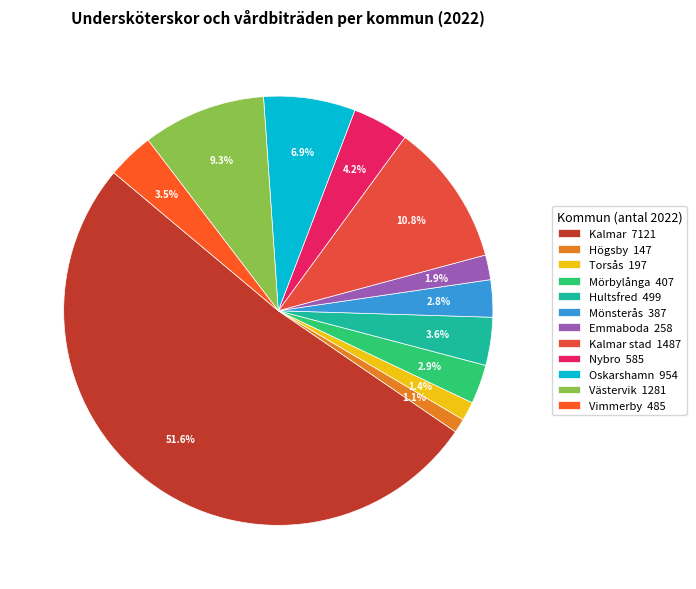

How many segments does this pie chart have?

12